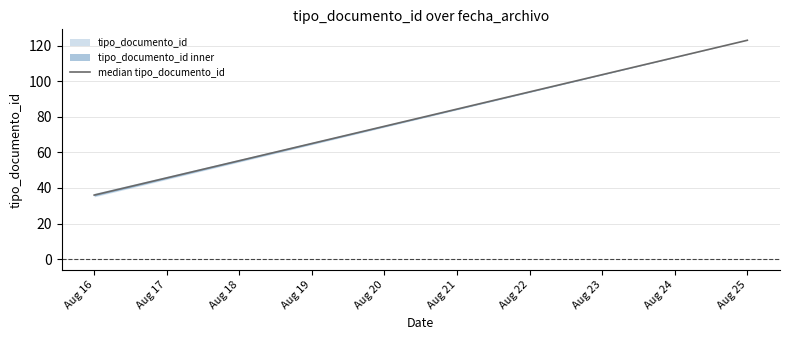

What is the value of the 1st point from the left?

36